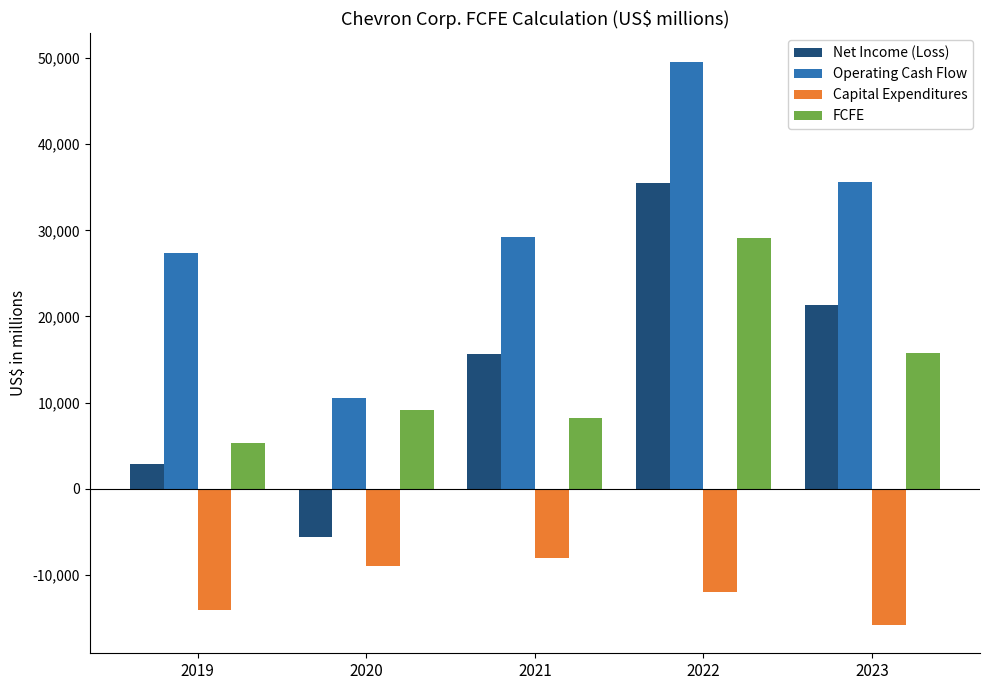

The Net Income (Loss) series shows -9173 at 2020. True or false?

False